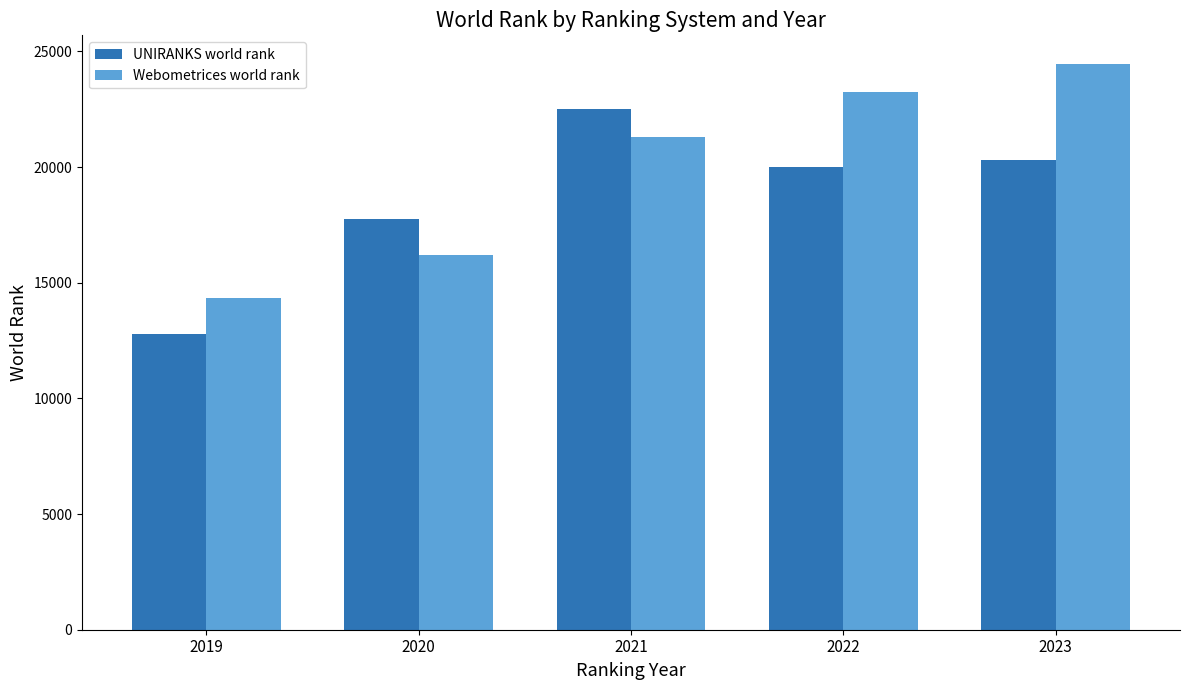

Does the chart contain stacked bars?

No